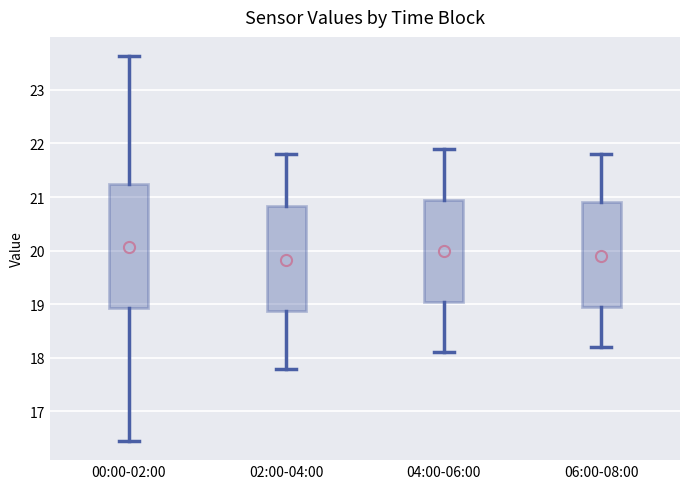

Where does the median line of the box for 04:00-06:00 sit on the y-axis? The values are not printed on the chart, so give them approximately, as read against the axis.

20.0